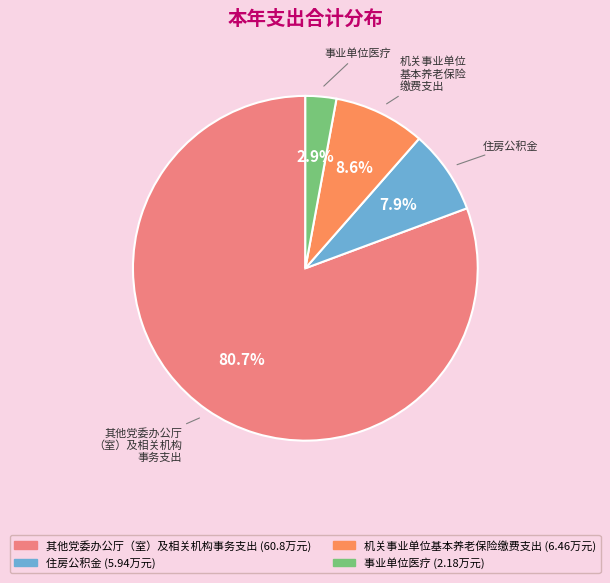

The 机关事业单位基本养老保险缴费支出 slice represents 19% of the pie. True or false?

False